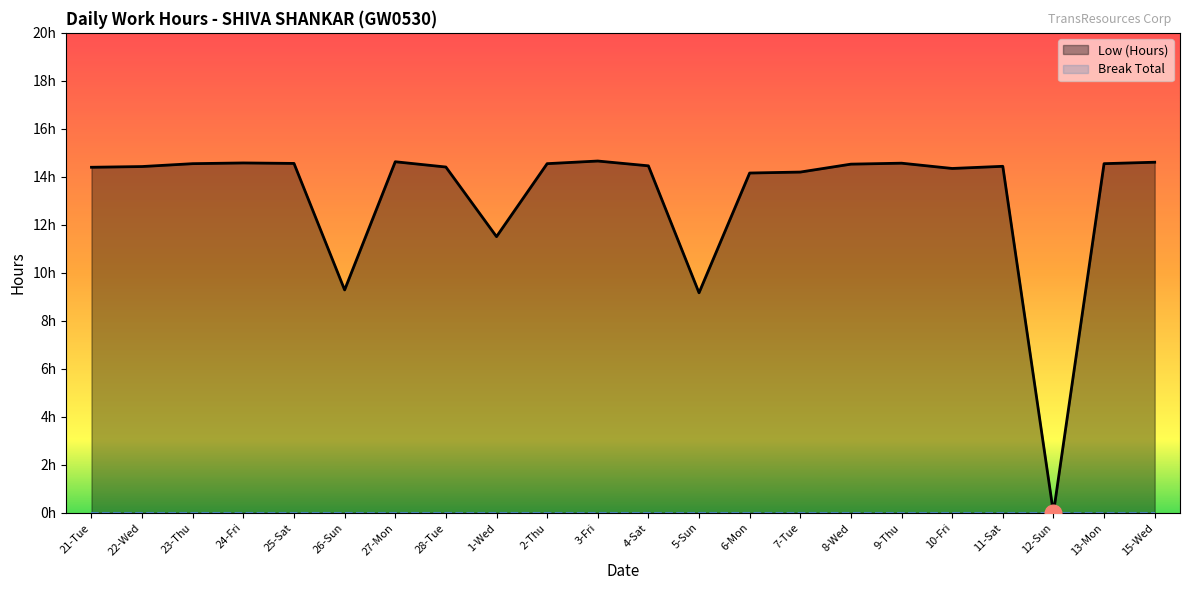

How many interior local peaks does the Low (Hours) series have?

5